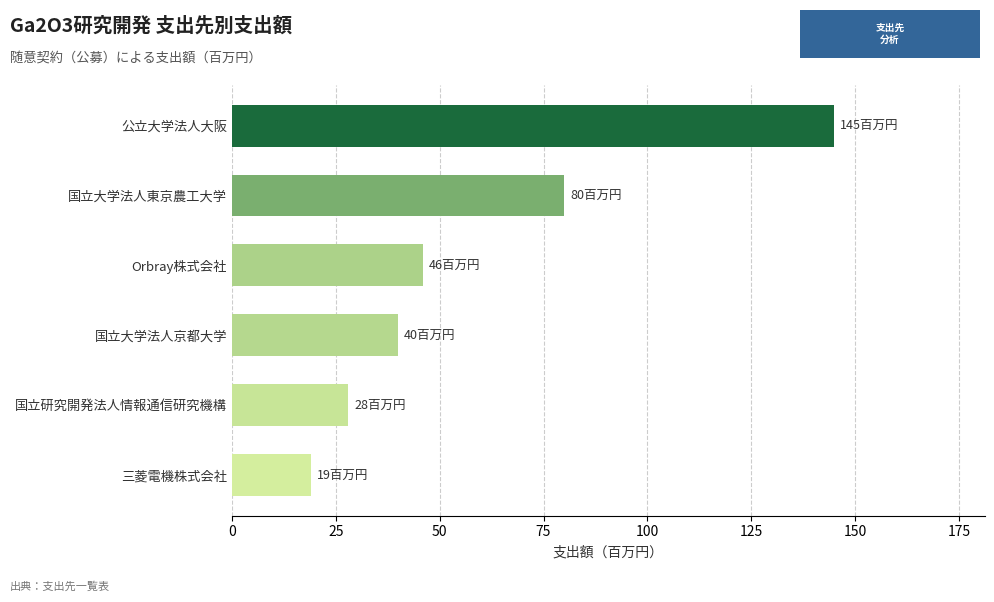

How many bars are there in total?

6